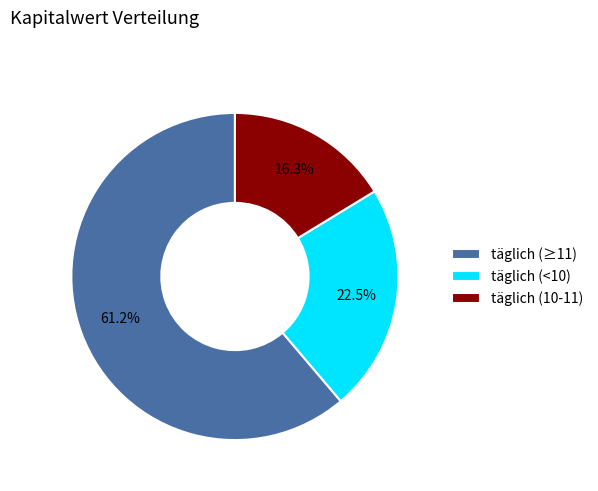

Is there a majority slice in this chart?

Yes